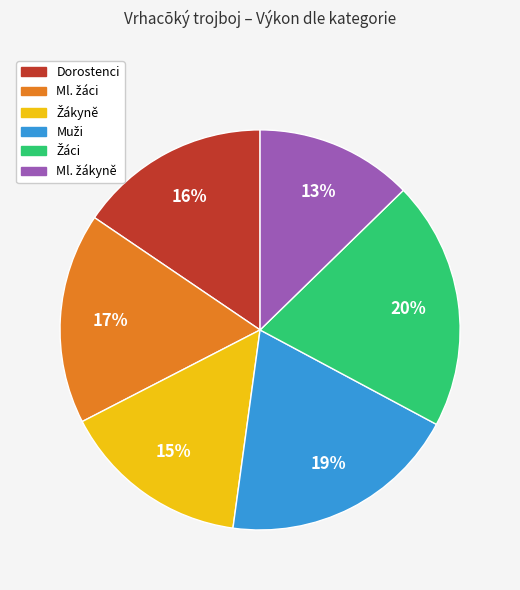

To the nearest percent, what is the average slice percentage?

17%